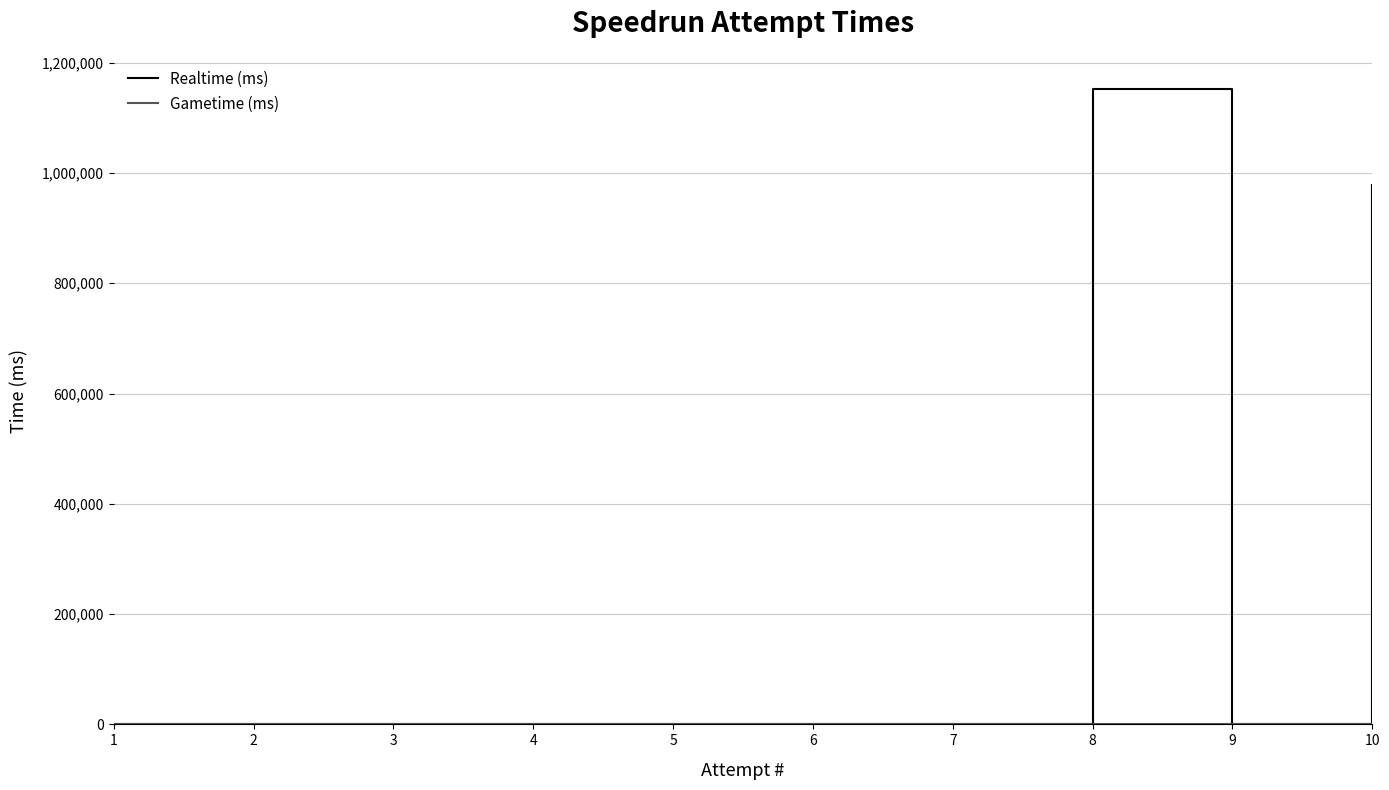

Is this an area chart (filled region under the line)?

No